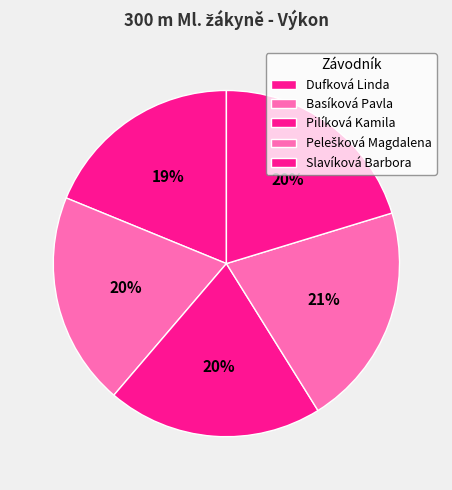

How many segments does this pie chart have?

5